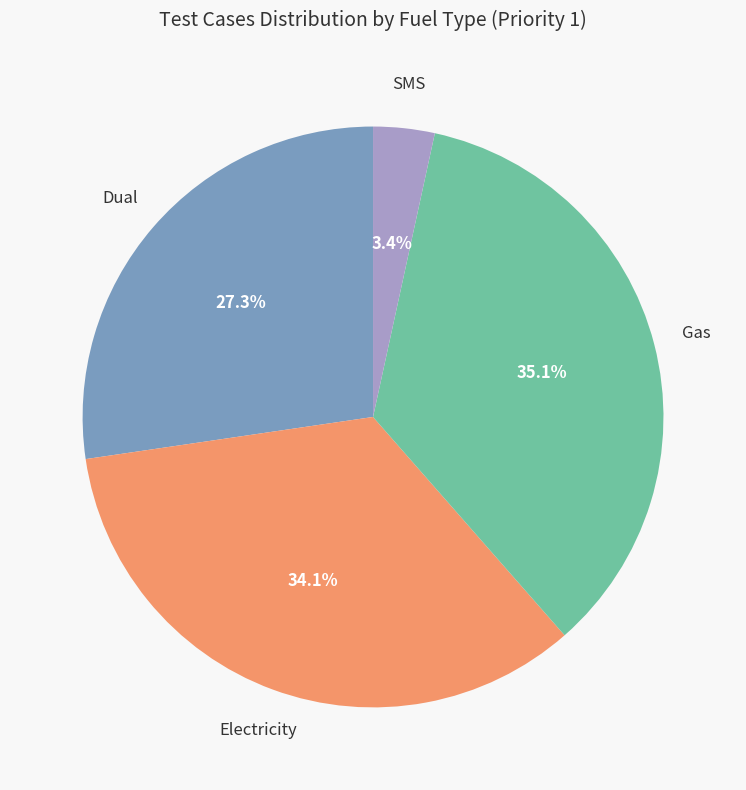

Rank the categories by value from lowest to highest.

SMS, Dual, Electricity, Gas